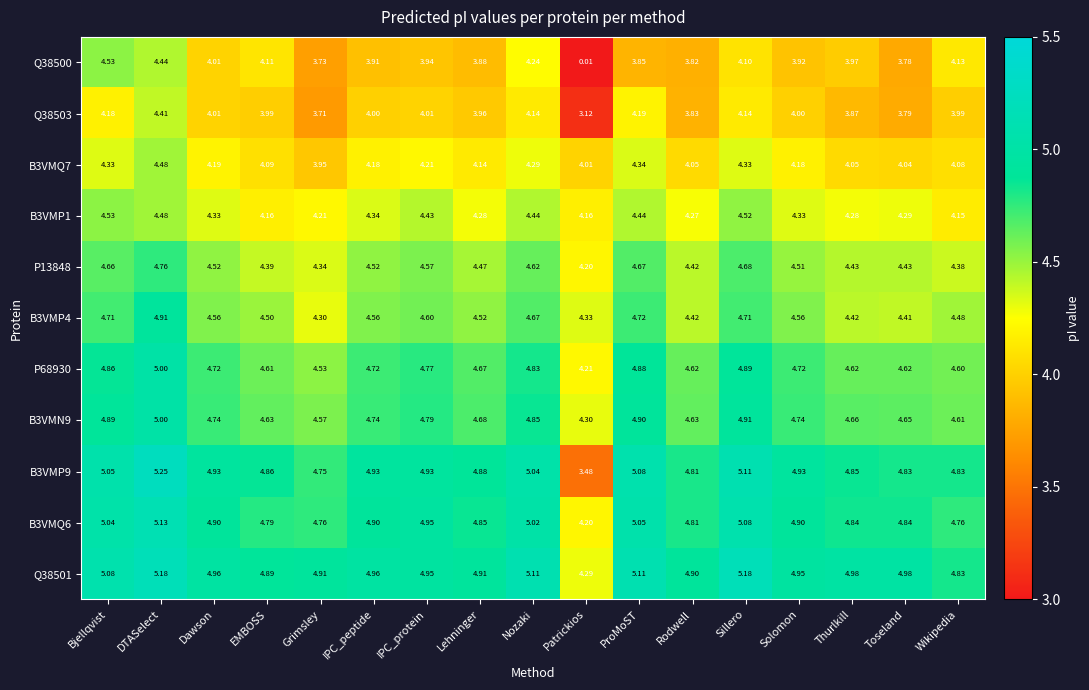

Where is B3VMP1 nearest to the value 4?

Wikipedia